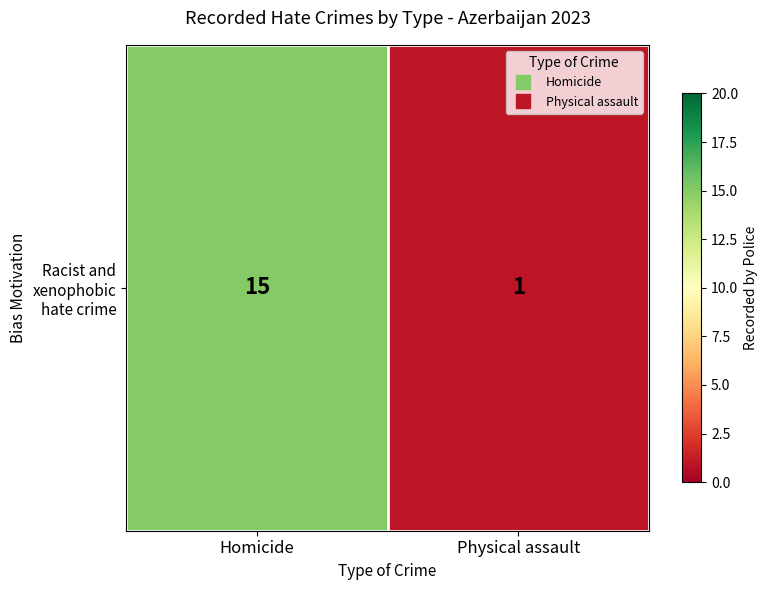

Is it true that the value at Physical assault is 2?

False